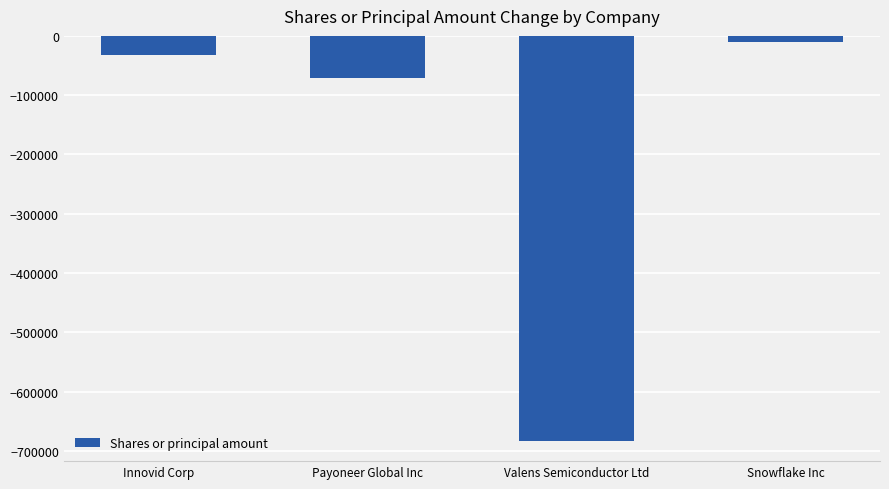

How many series are shown in this chart?

1